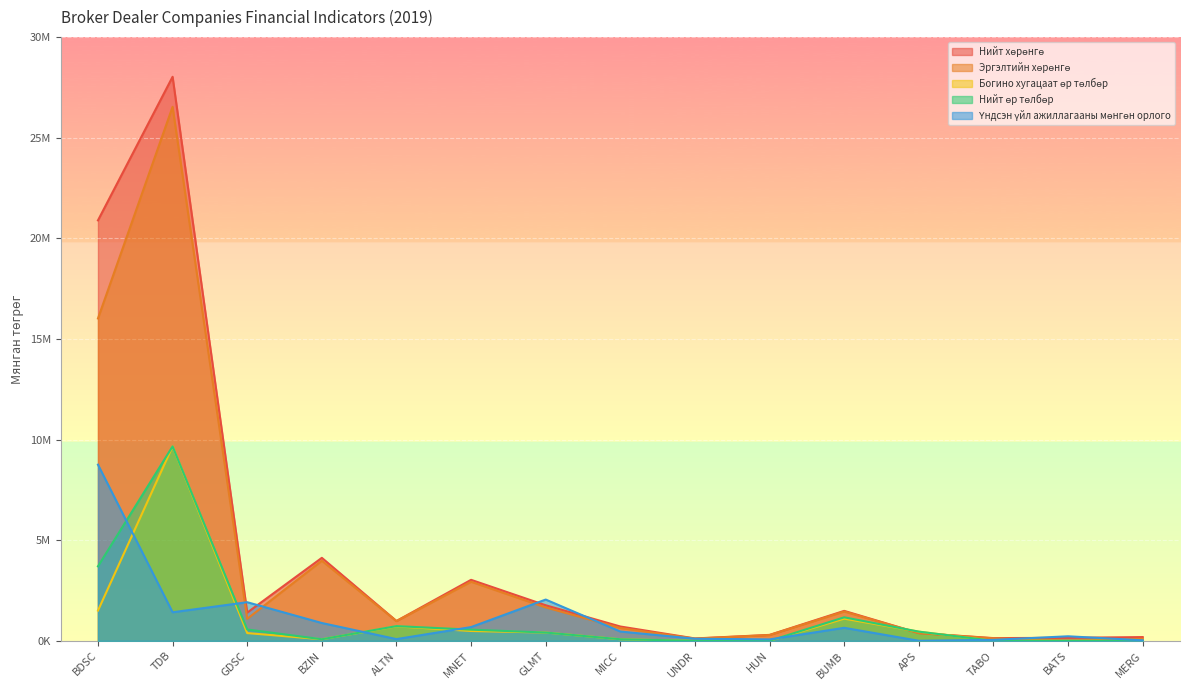

At how many categories does at least one series exceed 20024706?

2